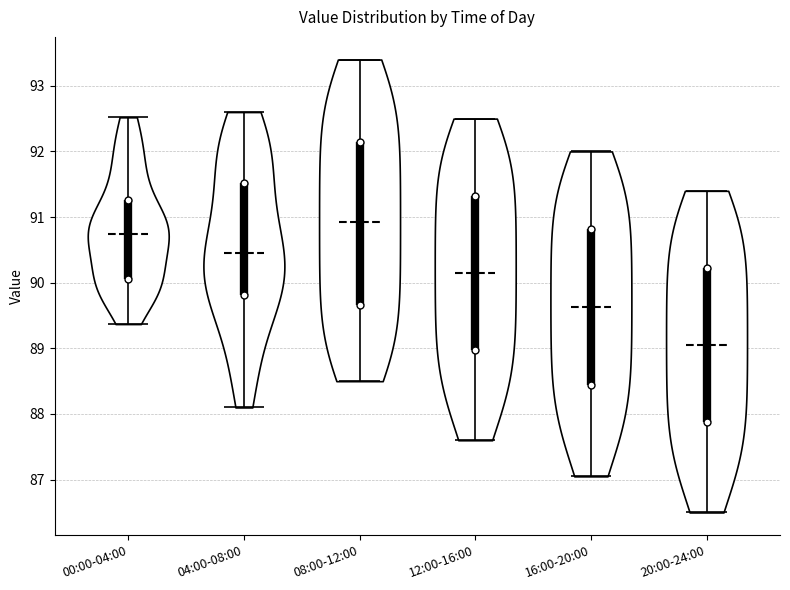

Where does the median line of the violin for 16:00-20:00 sit on the y-axis? The values are not printed on the chart, so give them approximately, as read against the axis.

89.6